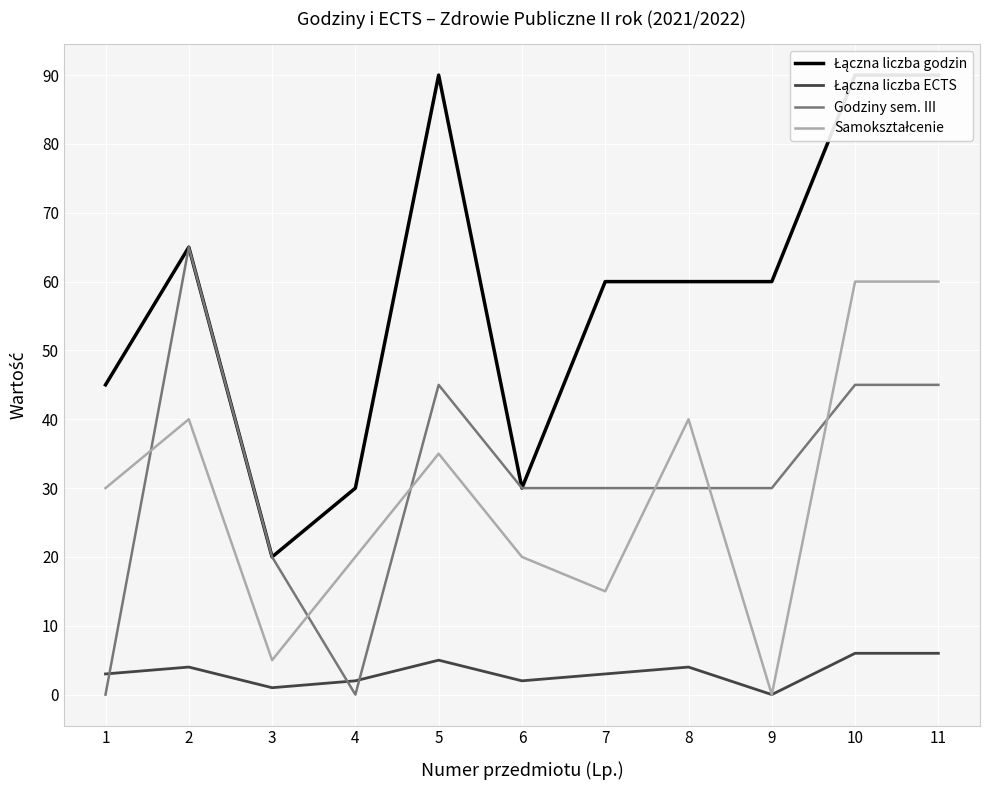

How many data points in Godziny sem. III are above 30?

4